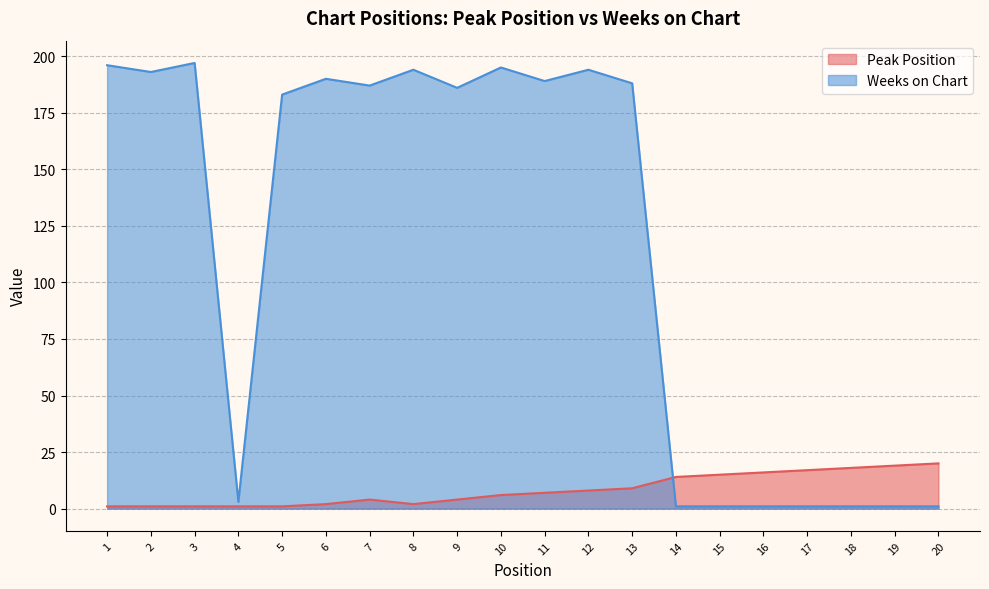

Which has a higher value, 5 or 11?

11